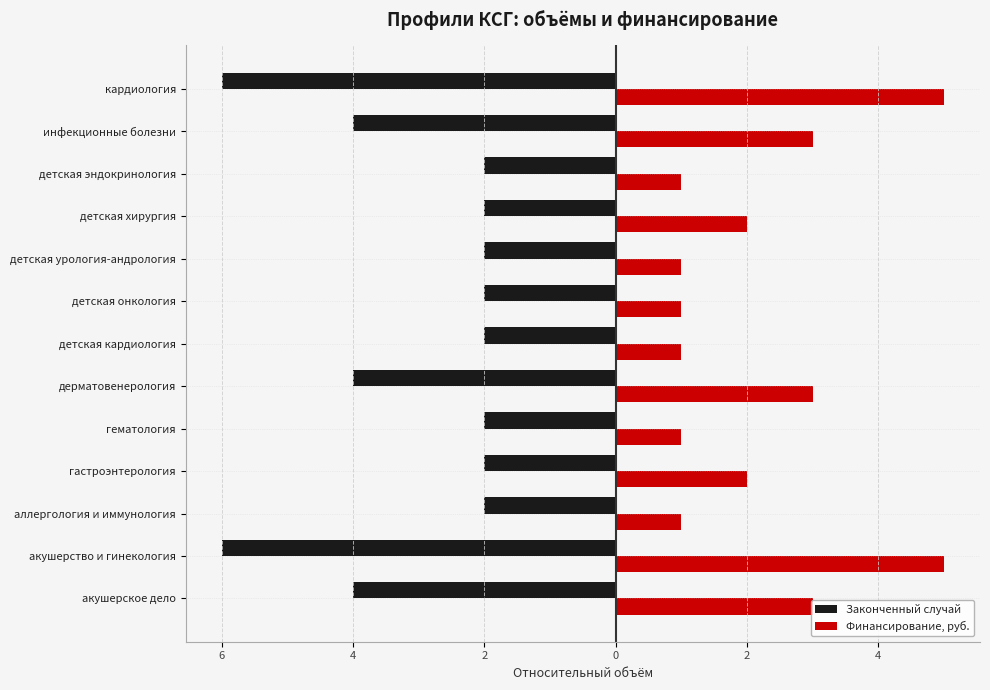

What is the lowest value of the Финансирование, руб. series?

1